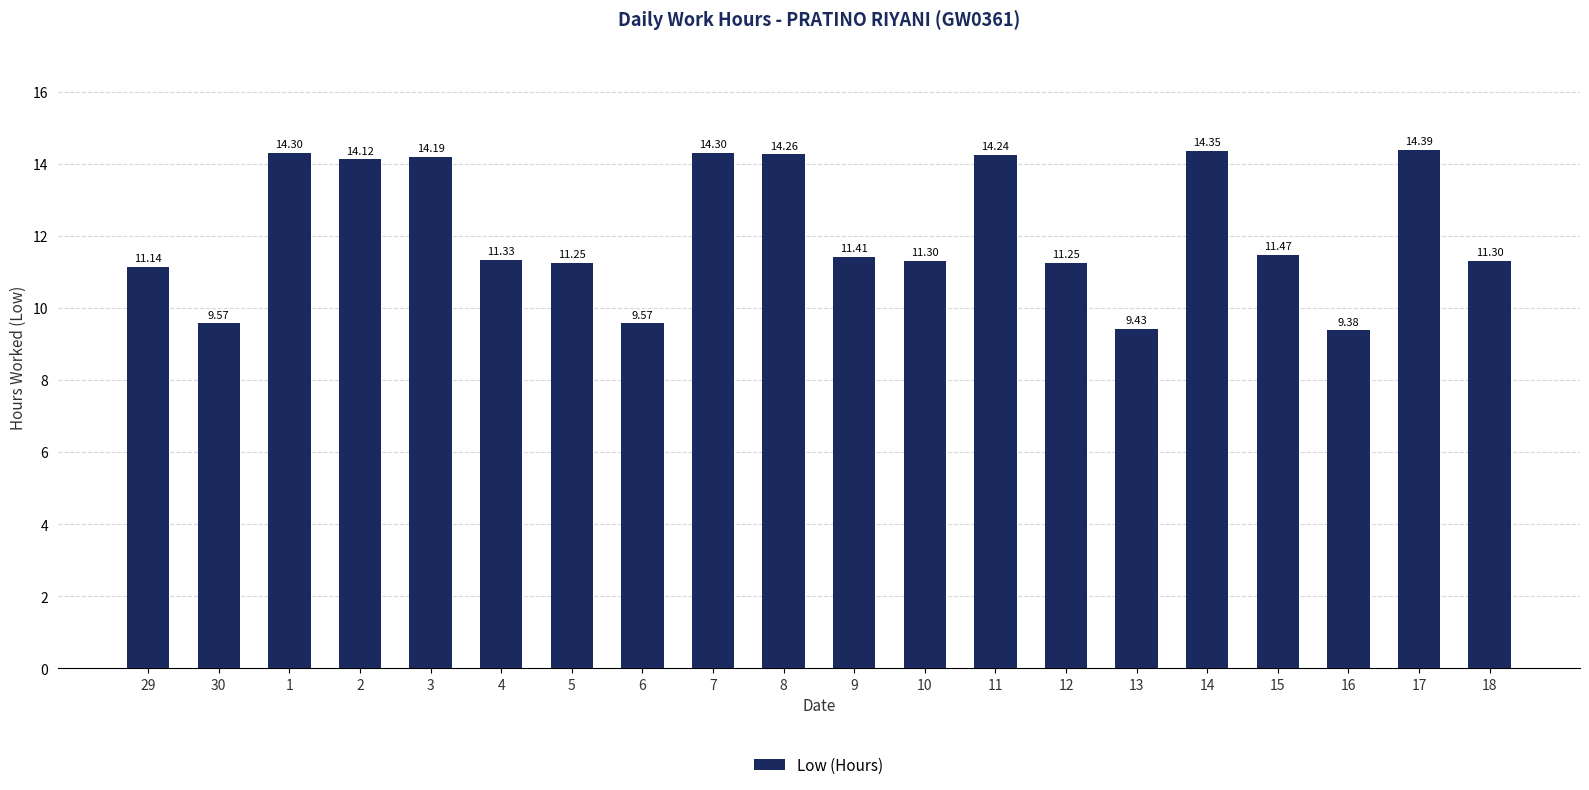

What is the sum of the values at 8 and 14?

28.6